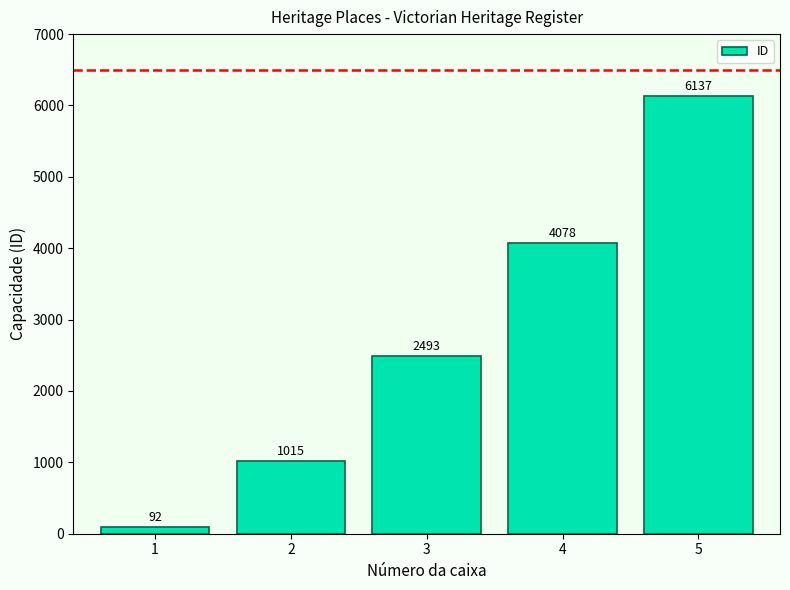

What is the smallest value displayed?

92